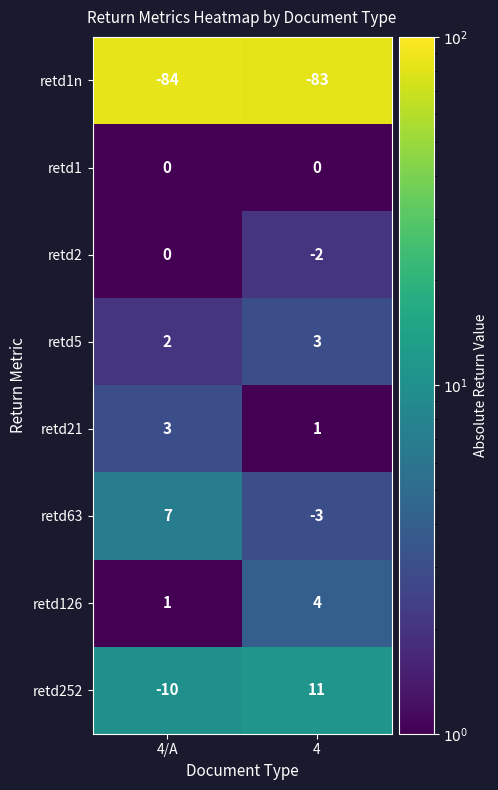

How many series are shown in this chart?

8